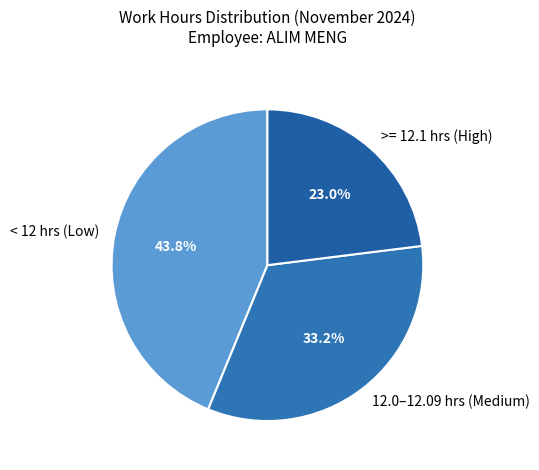

What percentage do < 12 hrs (Low) and >= 12.1 hrs (High) together represent?

66.8%